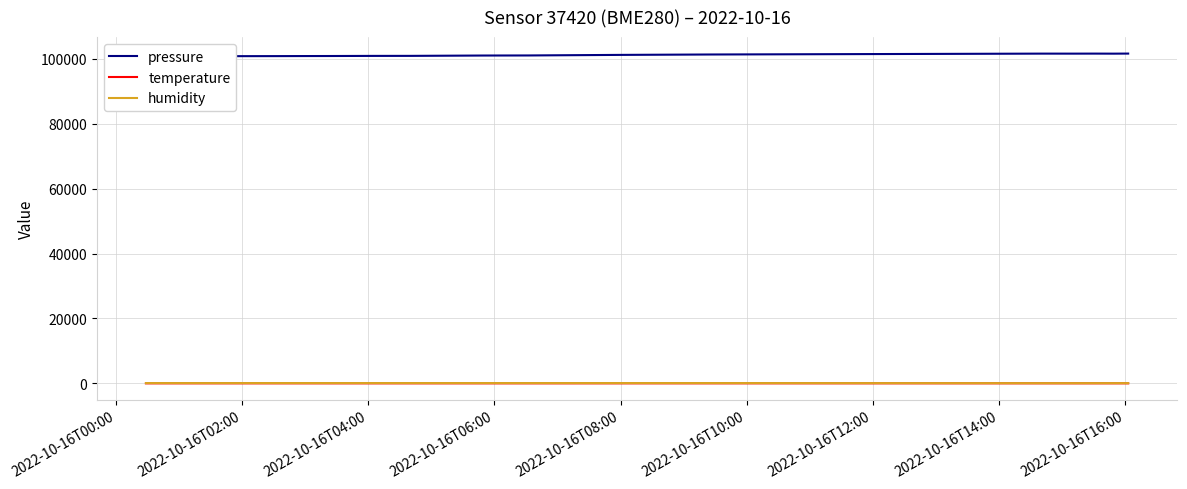

How many lines are shown in the chart?

3